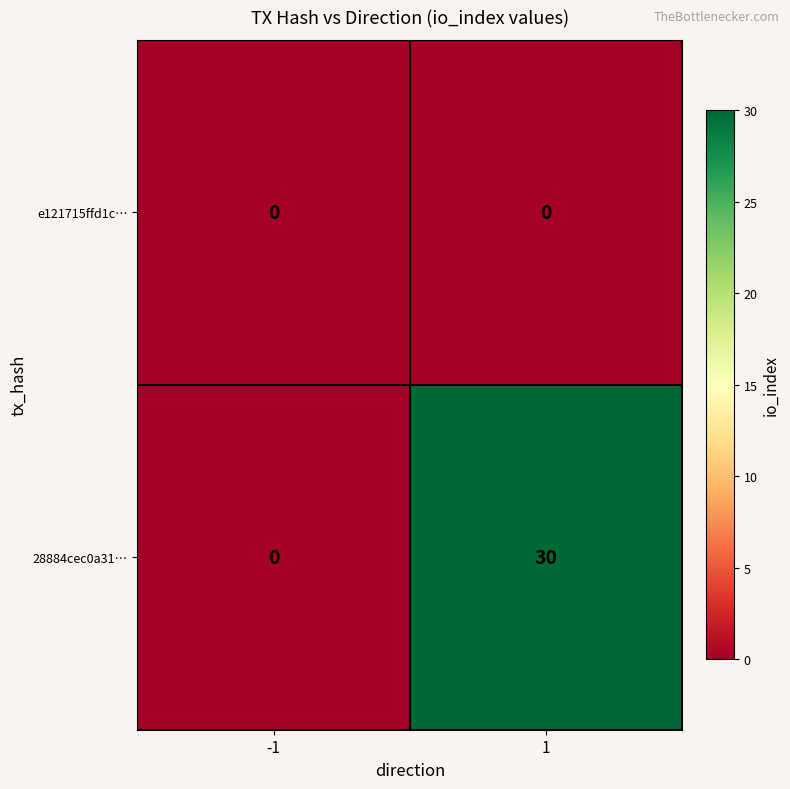

Reading right to left, extract all data points from this chart.

e121715ffd1c…: 1=0	-1=0
28884cec0a31…: 1=30	-1=0